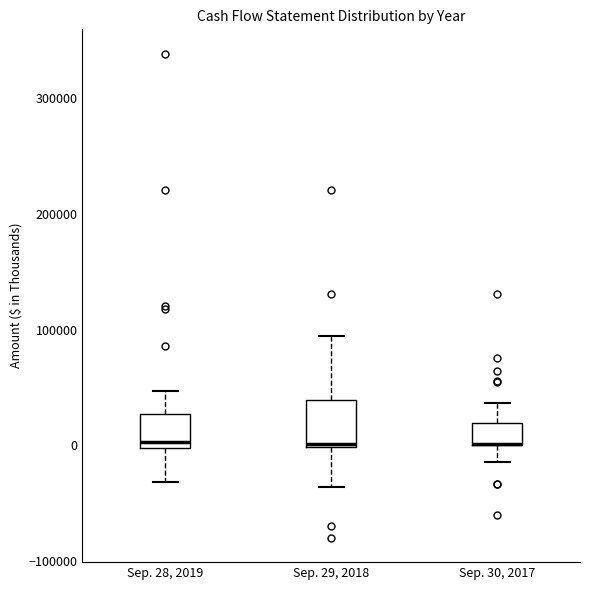

Reading left to right, transcribe this box plot: for each box, give where its median line is, the range the box spans, and where its two whiskers end, as read against the y-axis. The values are not printed on the chart, so give them approximately, as read against the axis.

Sep. 28, 2019: median 0 (just above the box's lower edge), box 0 to 30000, whiskers -30000 to 50000
Sep. 29, 2018: median 0, box 0 to 40000, whiskers -40000 to 90000
Sep. 30, 2017: median 0 (drawn on the box's lower edge), box 0 to 20000, whiskers -10000 to 40000